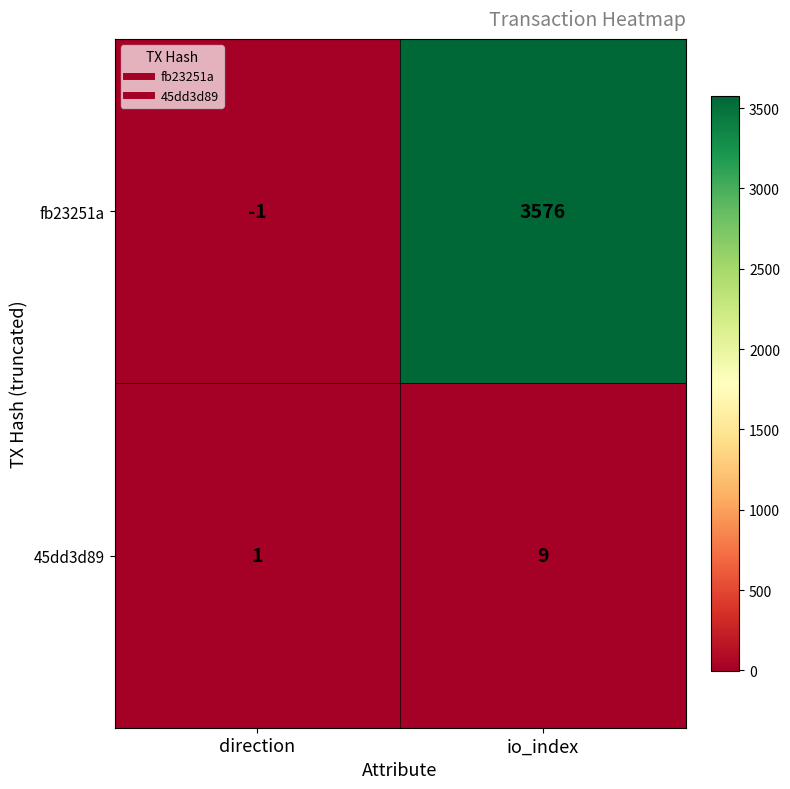

At how many categories does at least one series exceed 1673?

1